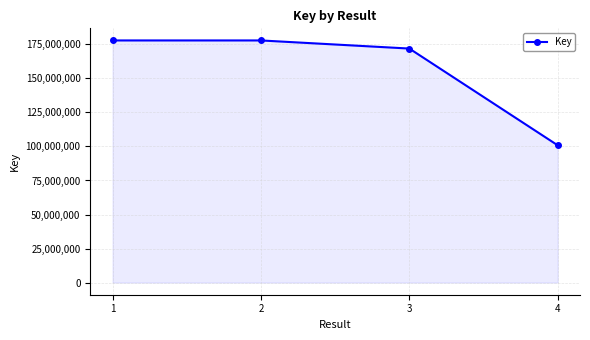

Does the chart display data point markers on the line(s)?

Yes